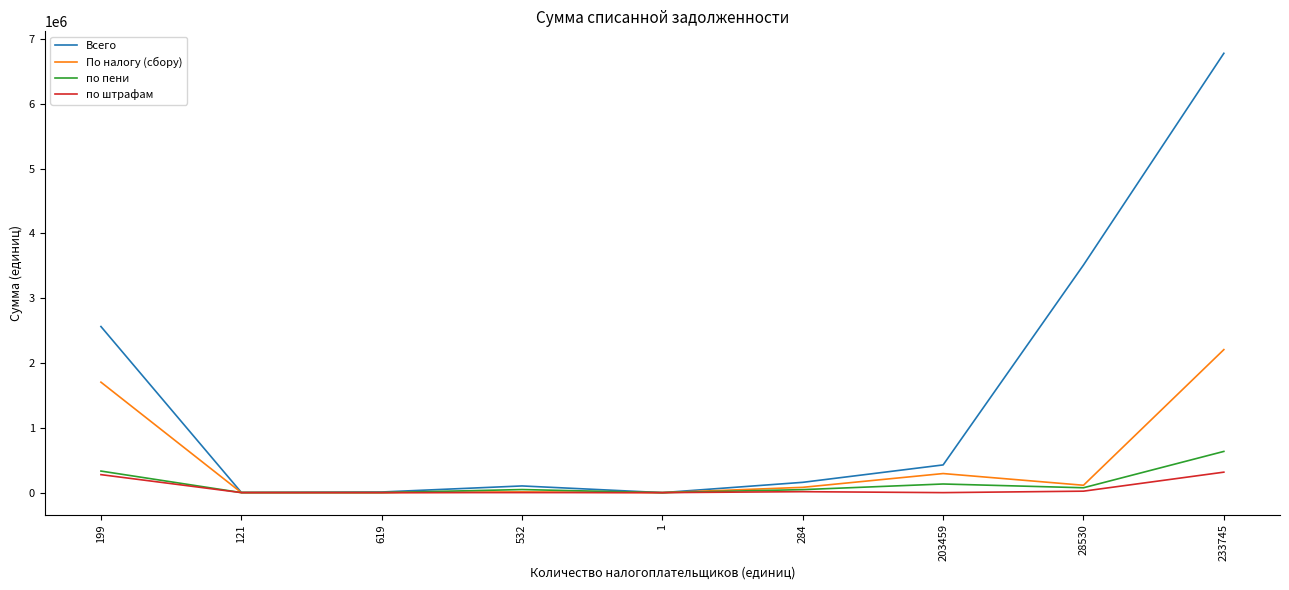

In по пени, how many points are lower than both neighbors (excluding endpoints)?

3